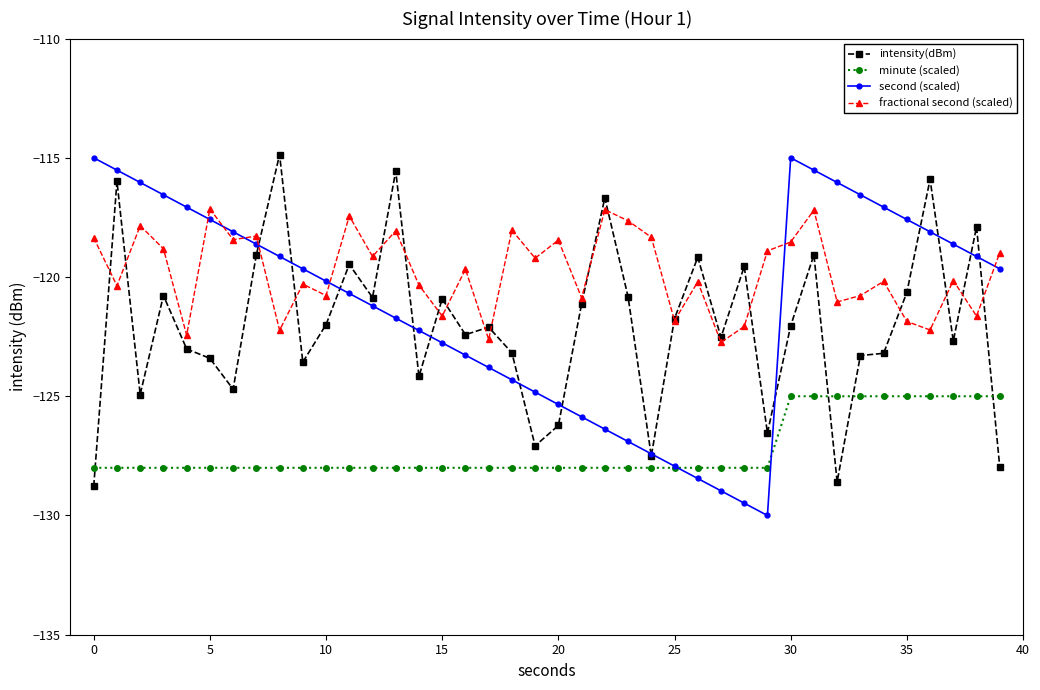

In second (scaled), how many points are lower than both neighbors (excluding endpoints)?

1